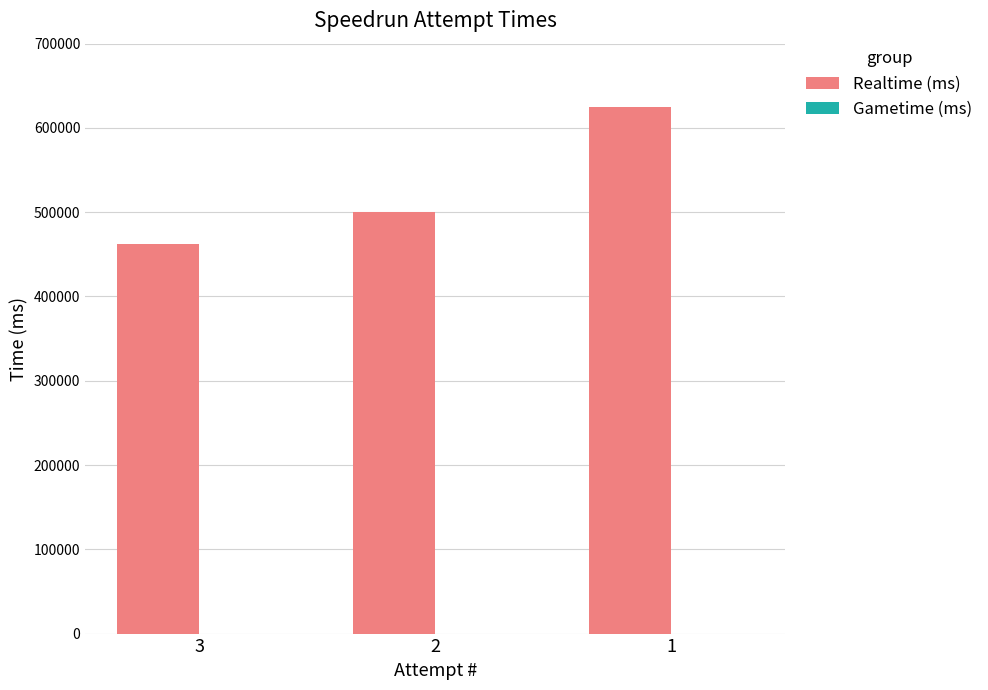

Are the bars horizontal?

No